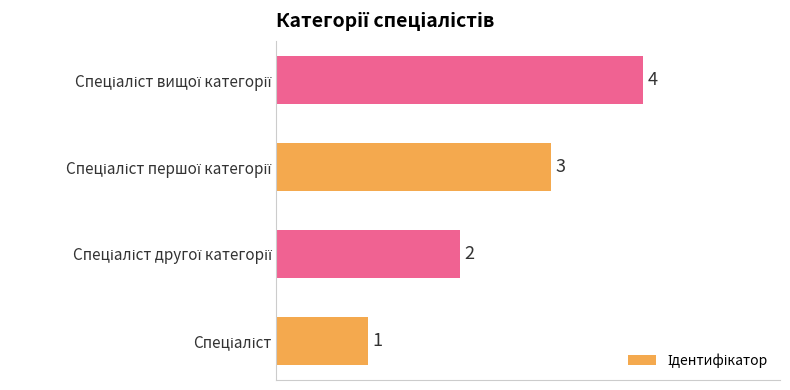

What is the difference between the maximum and minimum values?

3